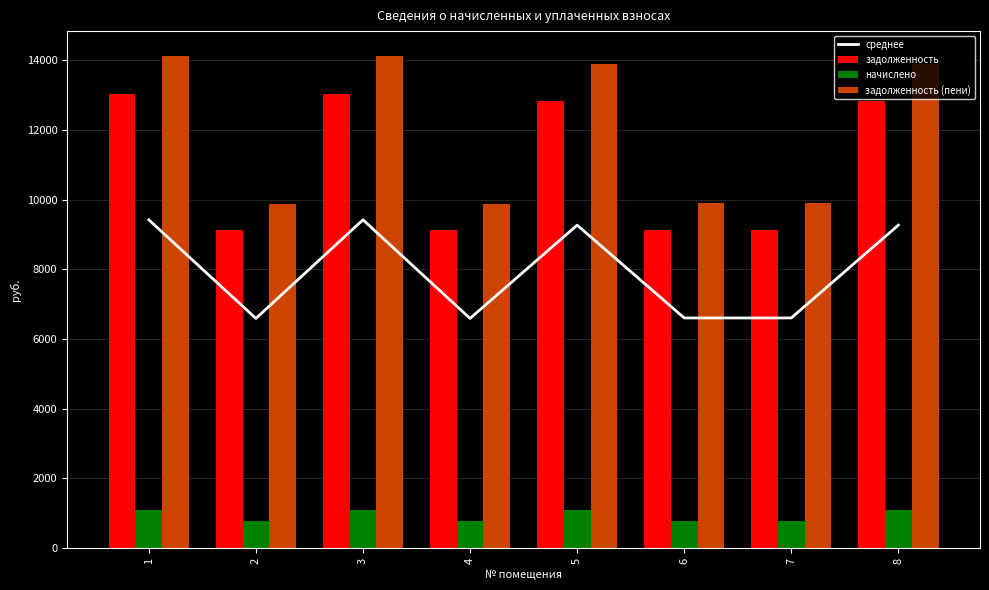

What is the difference between the highest and lowest values at 5?

12825.6